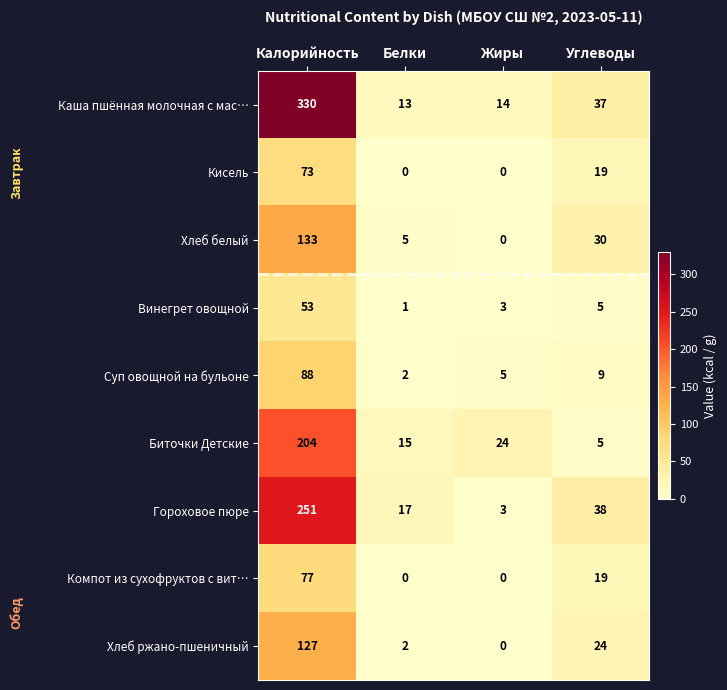

Which series has the largest range (max minus min)?

Каша пшённая молочная с мас…